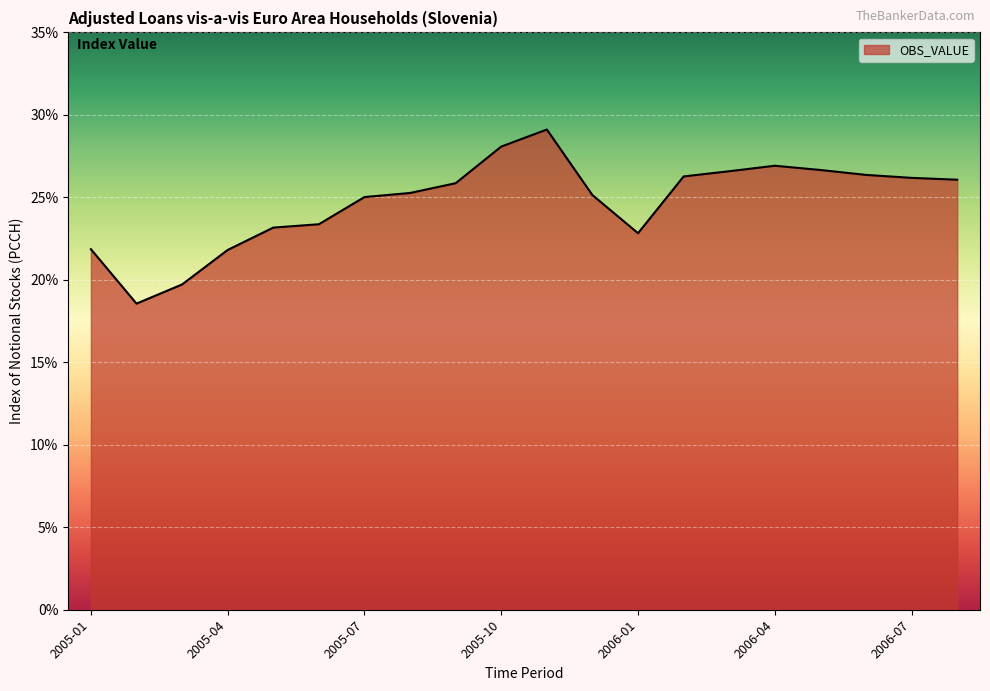

What is the minimum value shown in the chart?

18.6